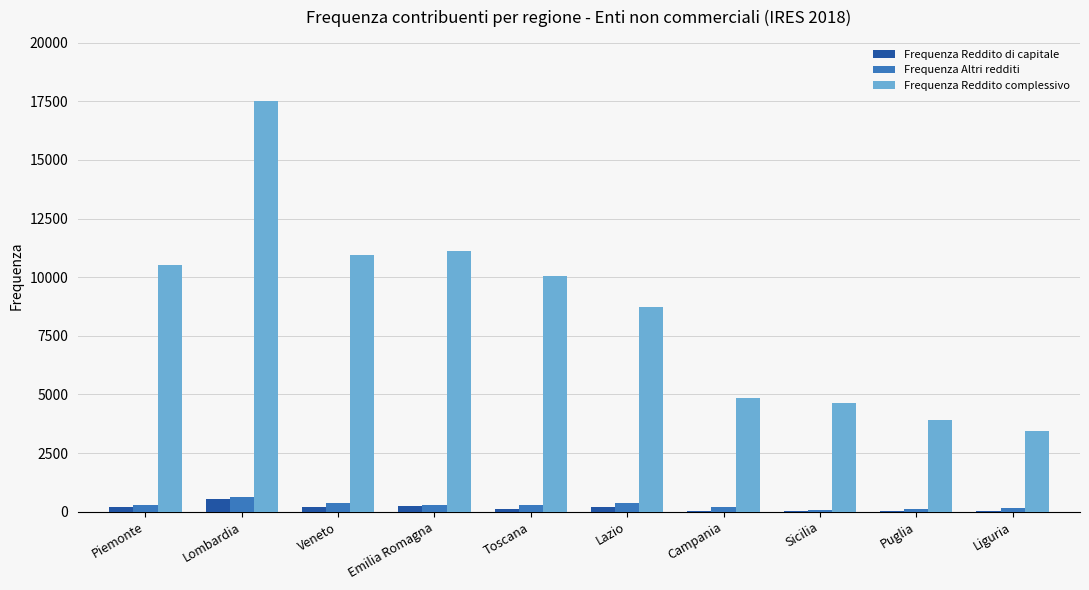

What is the average value of the Frequenza Reddito complessivo series?

8568